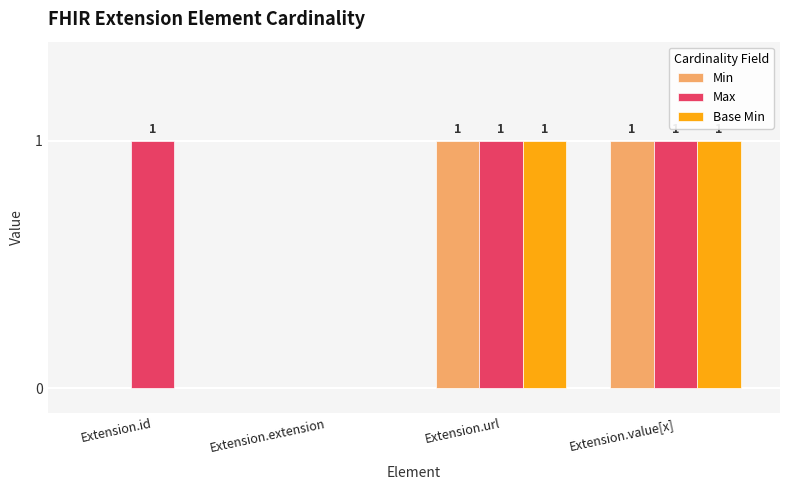

How many series are shown in this chart?

3